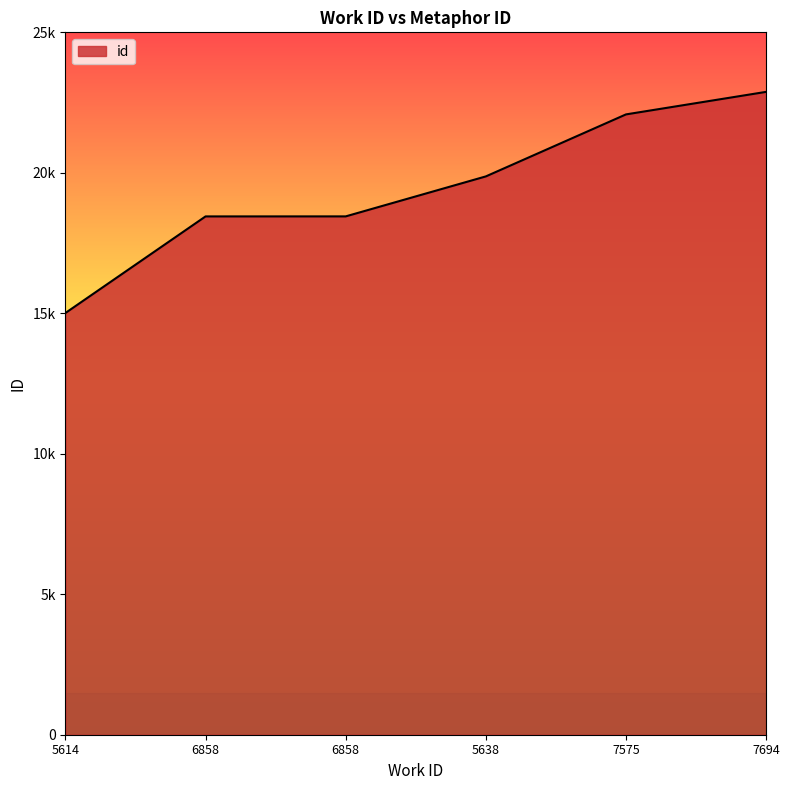

Does the chart have visible grid lines?

No